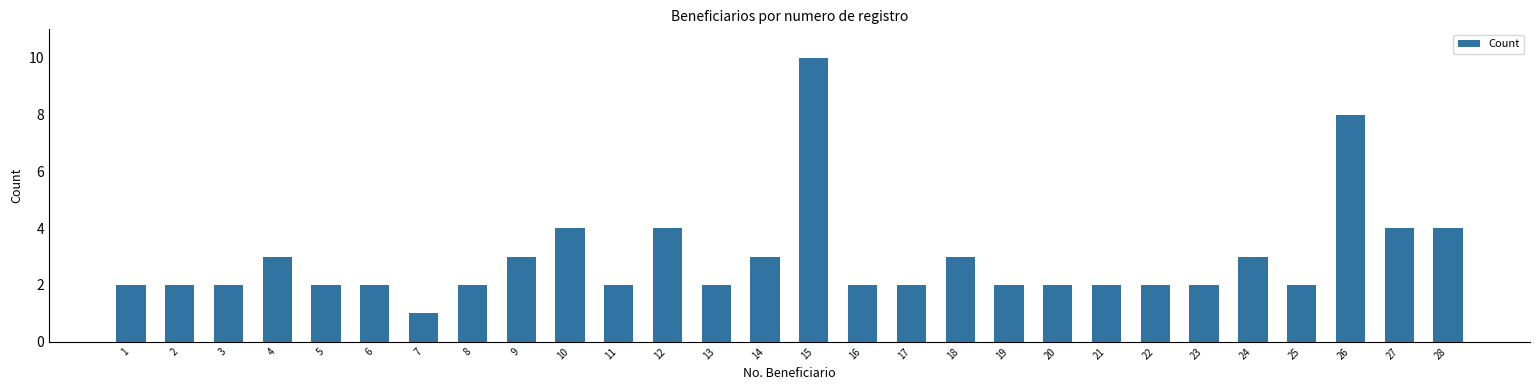

The value at 5 is 3. True or false?

False